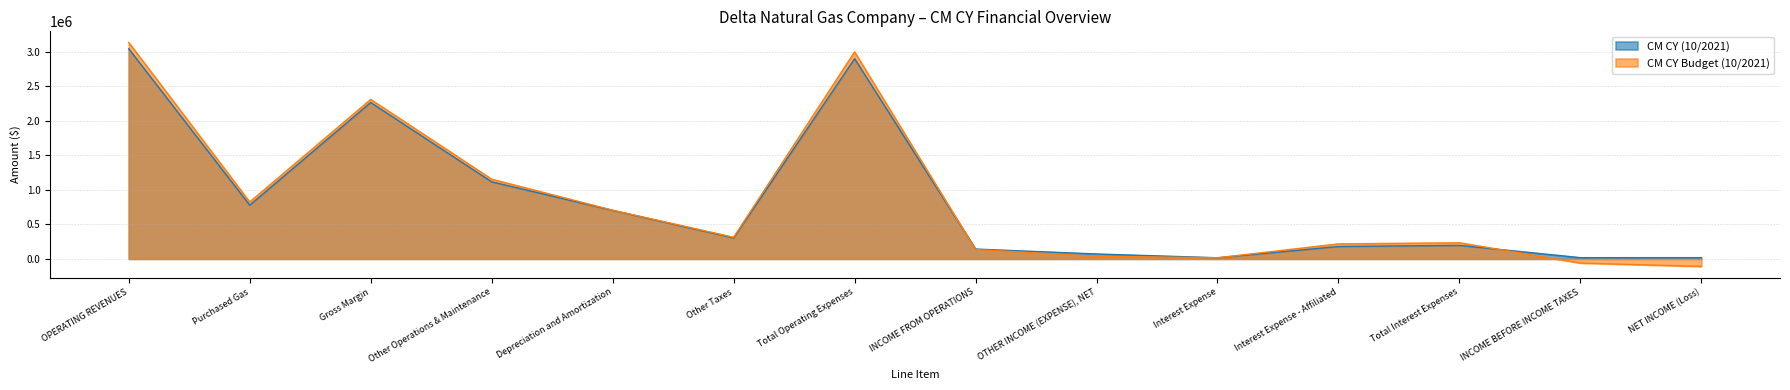

Which series has the largest total across all categories?

CM CY Budget (10/2021)